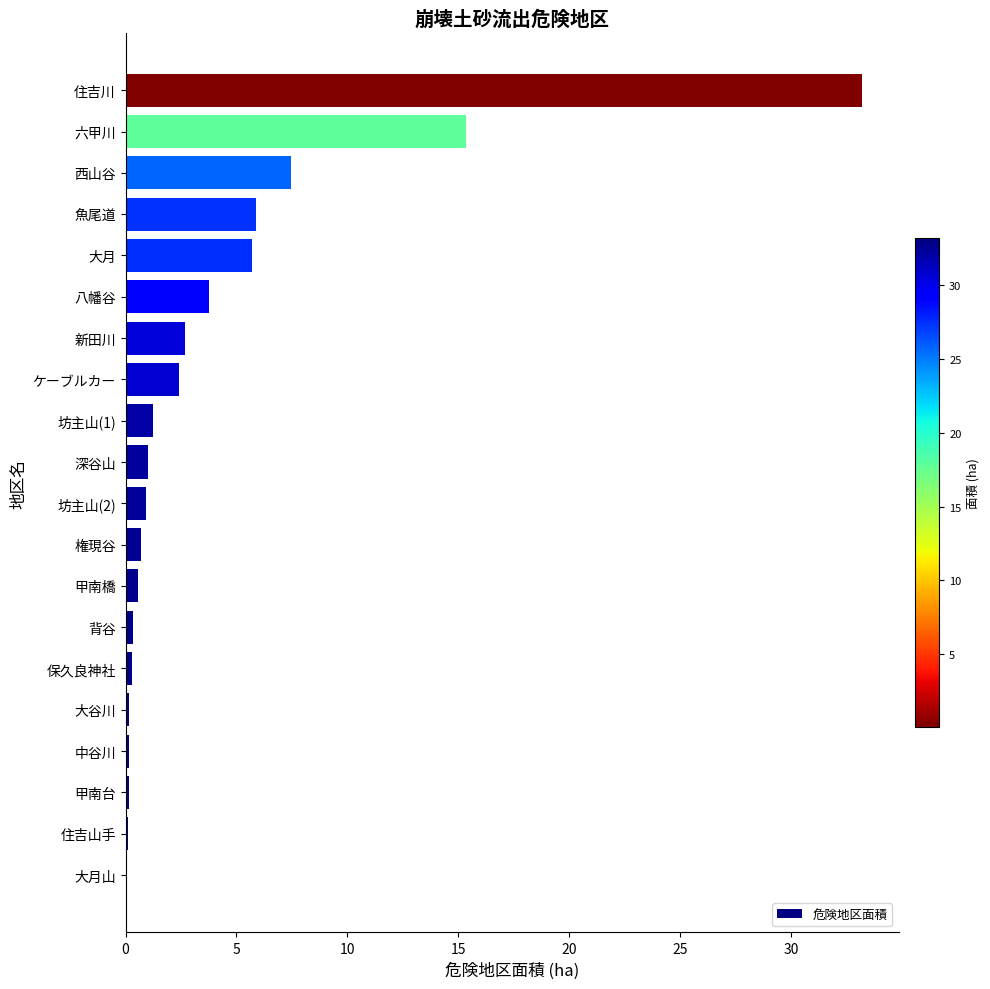

Which has a higher value, 権現谷 or 六甲川?

六甲川